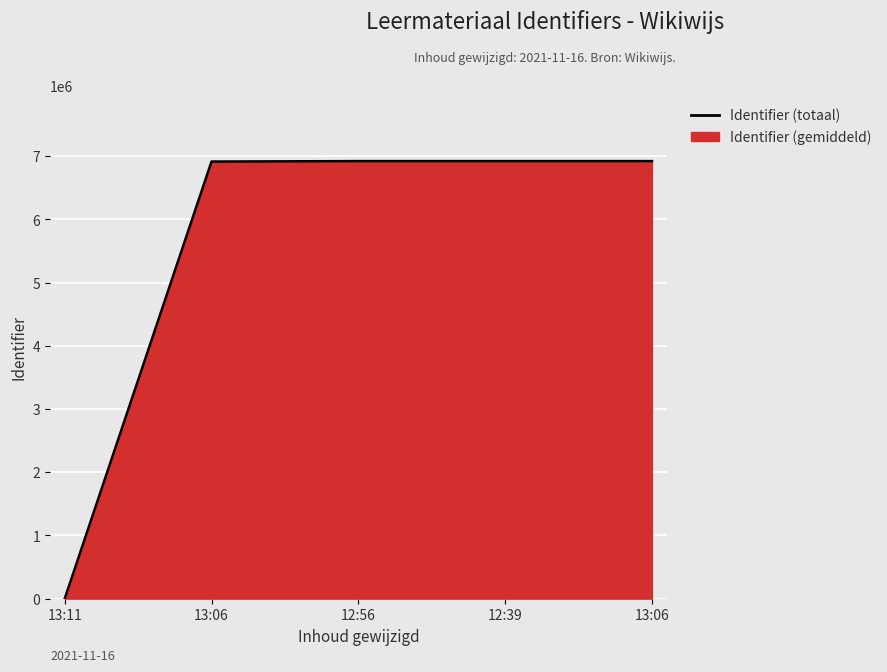

How many positive values are there?

4